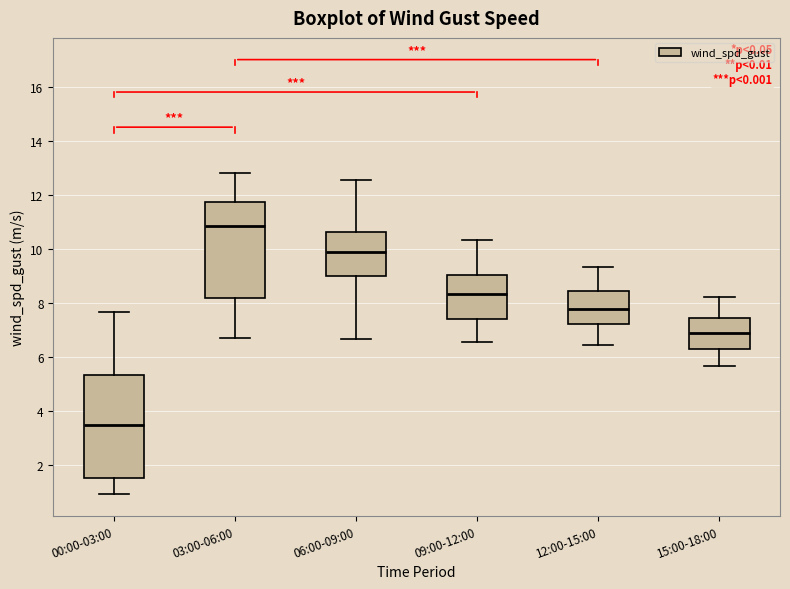

Which box's median line is the highest?

03:00-06:00